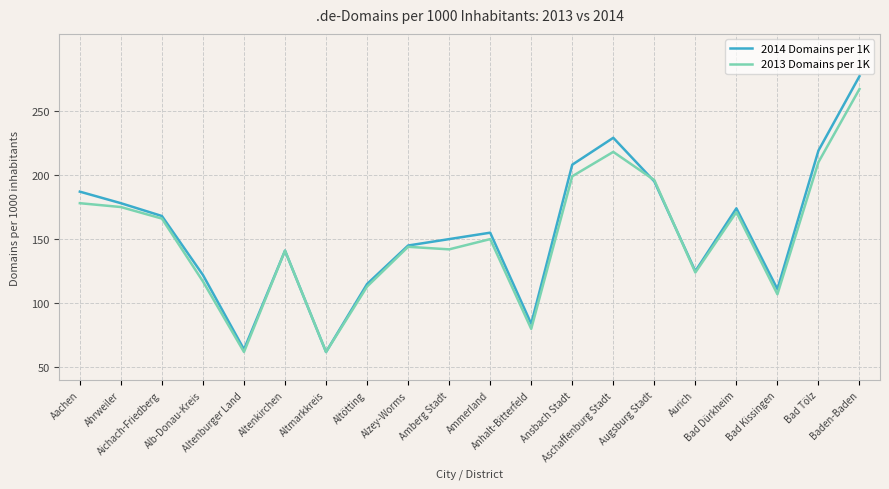

What position from the right is Ammerland?

10